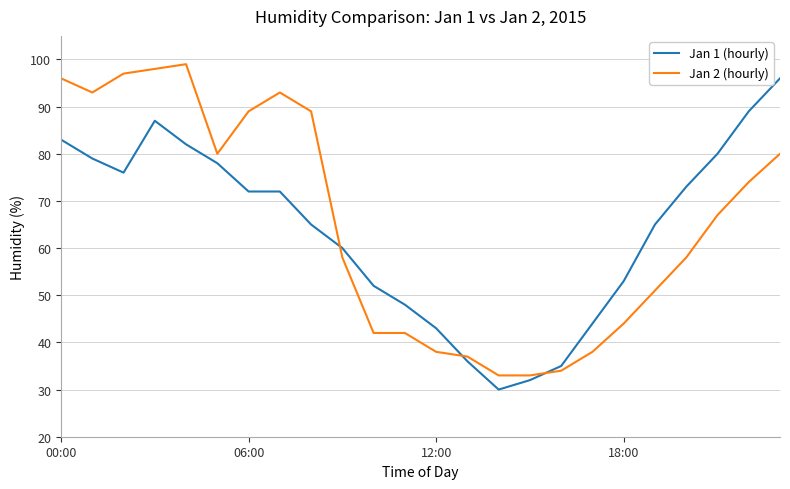

After their last crossing, which series has the higher values: Jan 2 (hourly) or Jan 1 (hourly)?

Jan 1 (hourly)